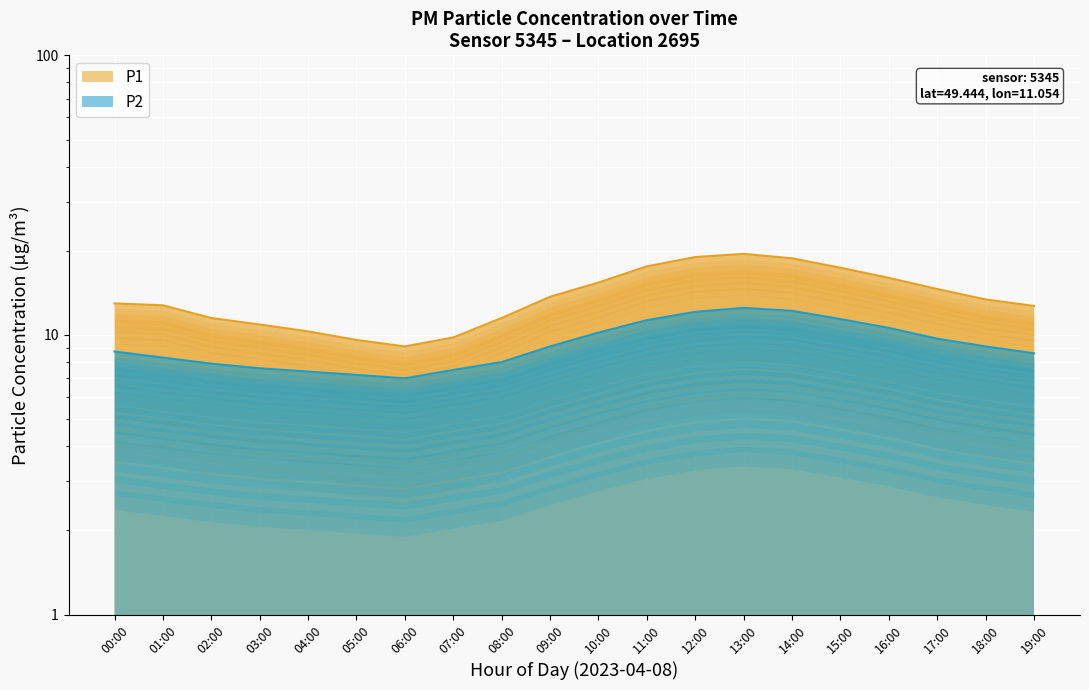

How many lines are shown in the chart?

2